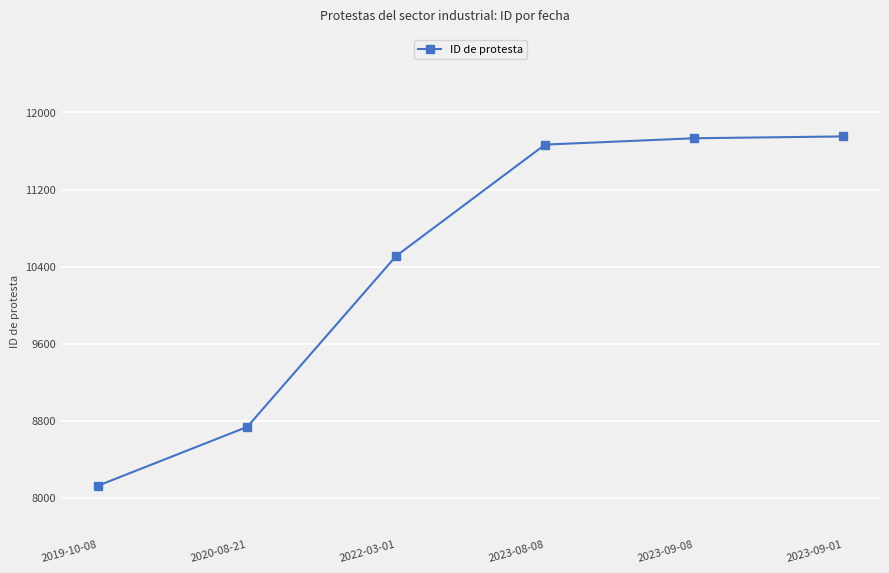

What is the label of the 5th point from the right?

2020-08-21